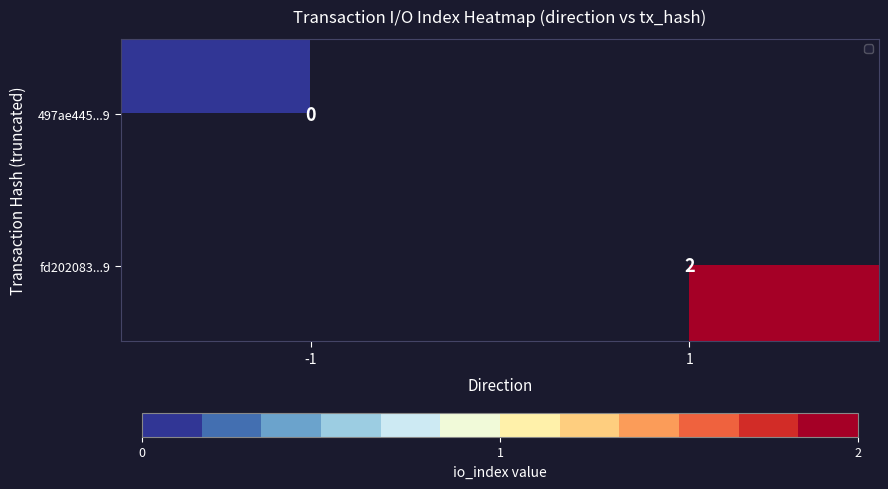

Is the value of fd202083...9 at 1 greater than the value of 497ae445...9 at -1?

Yes